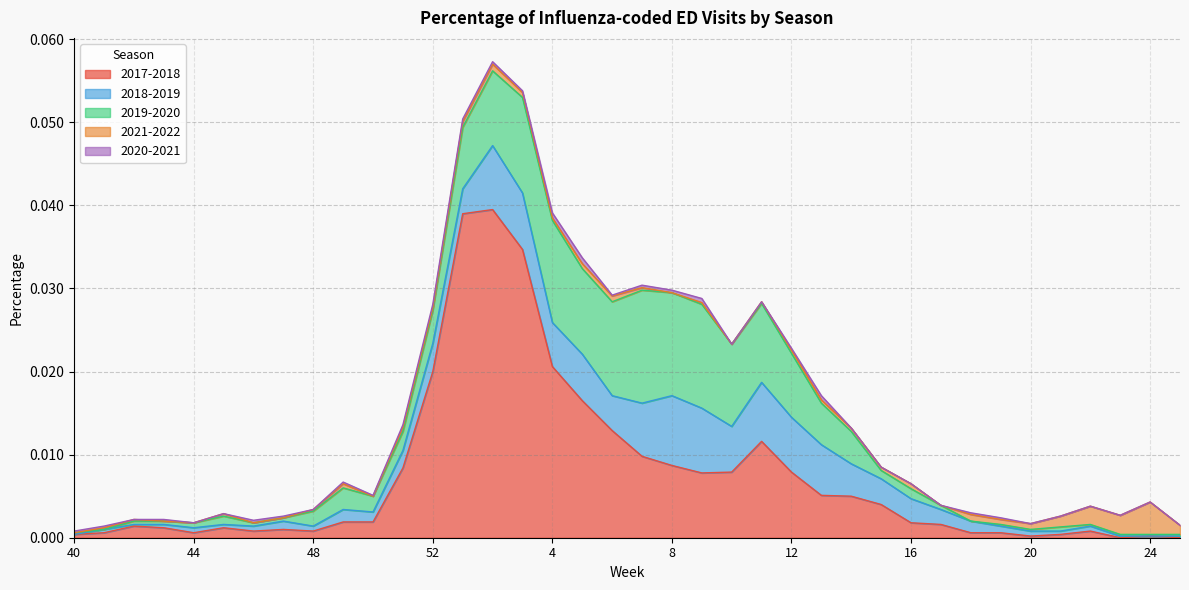

At how many categories does at least one series exceed 0?

38